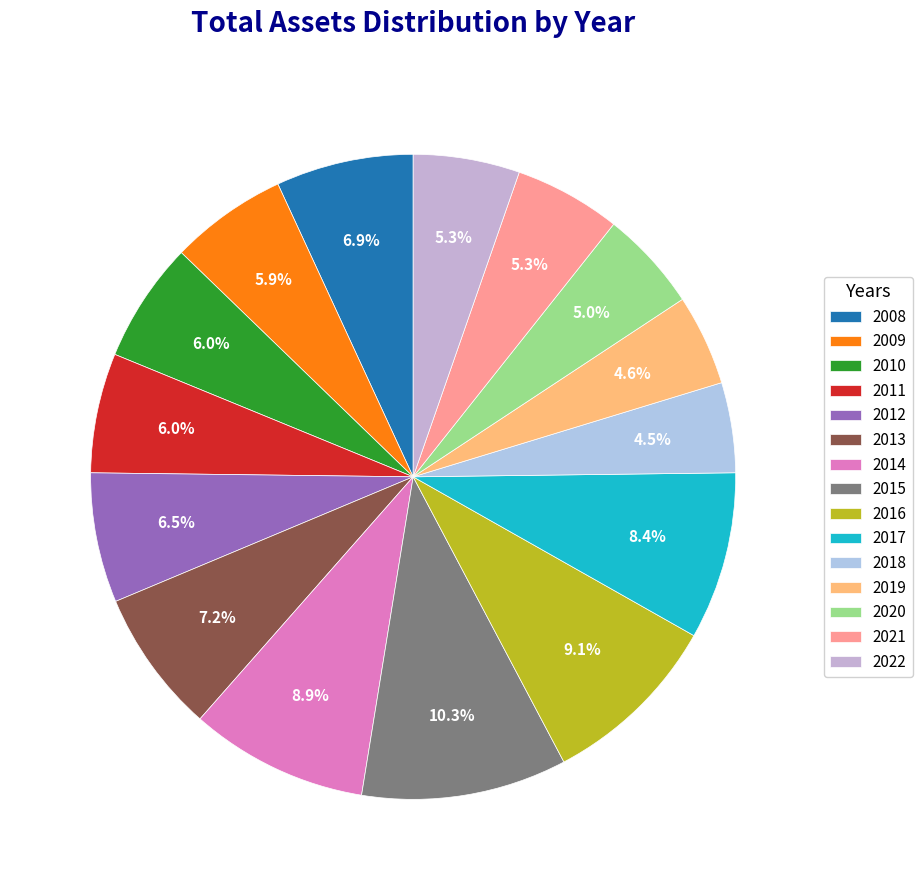

Is 2014 the majority of the pie?

No